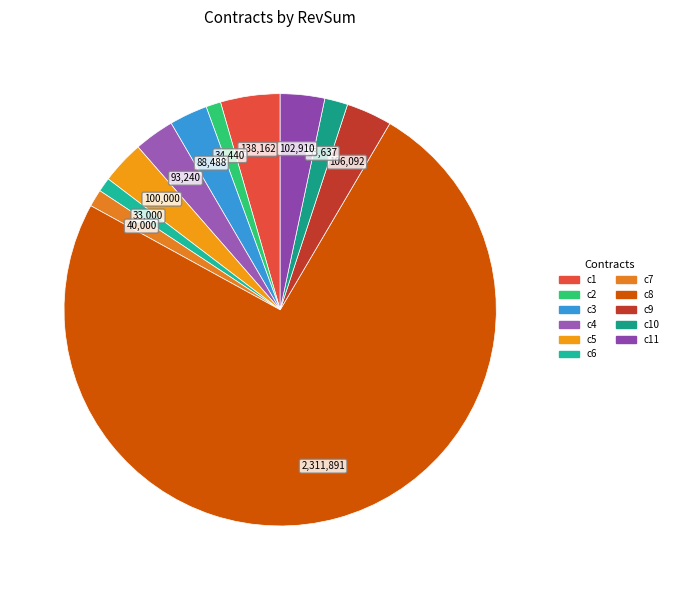

Count the number of slices in the pie.

11